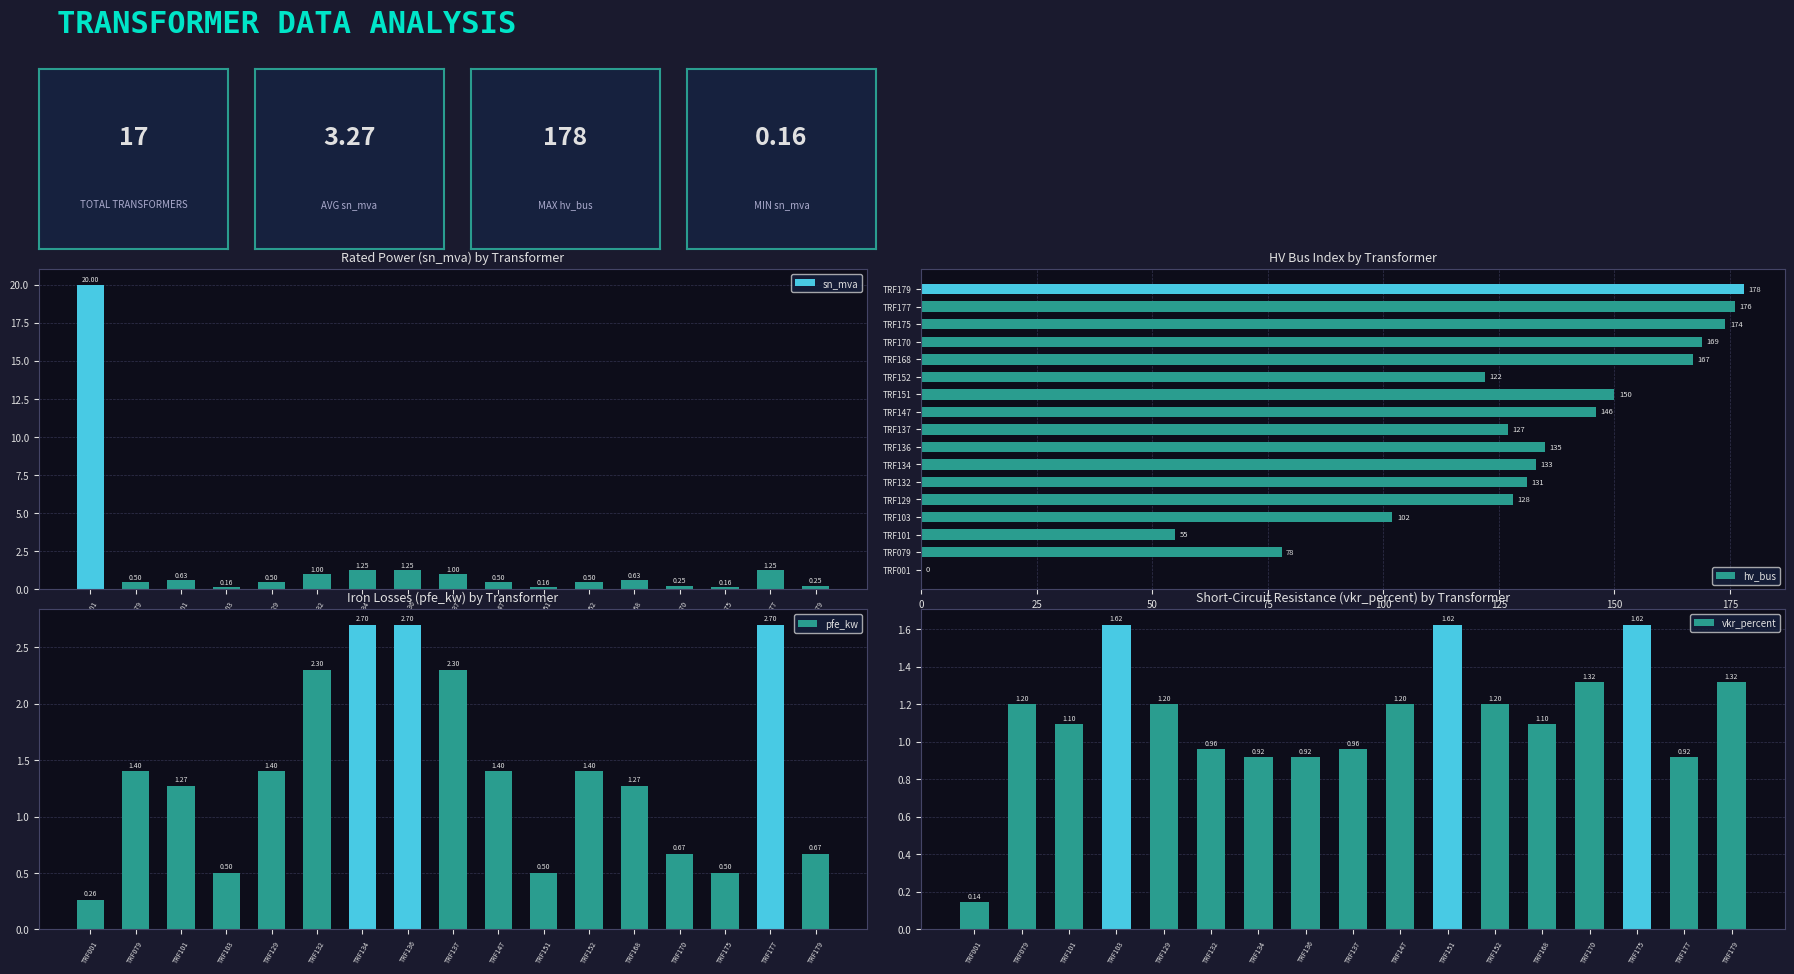

At how many categories does at least one series exceed 77?

15